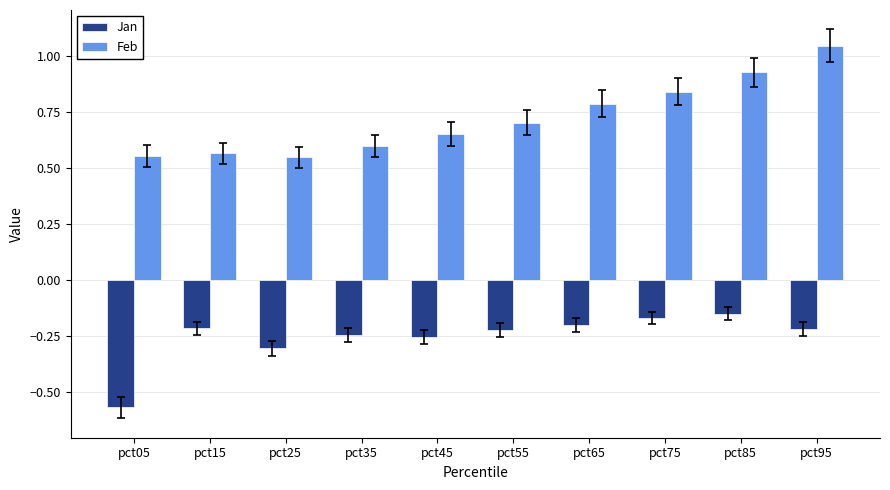

Count the number of categories in the chart.

10